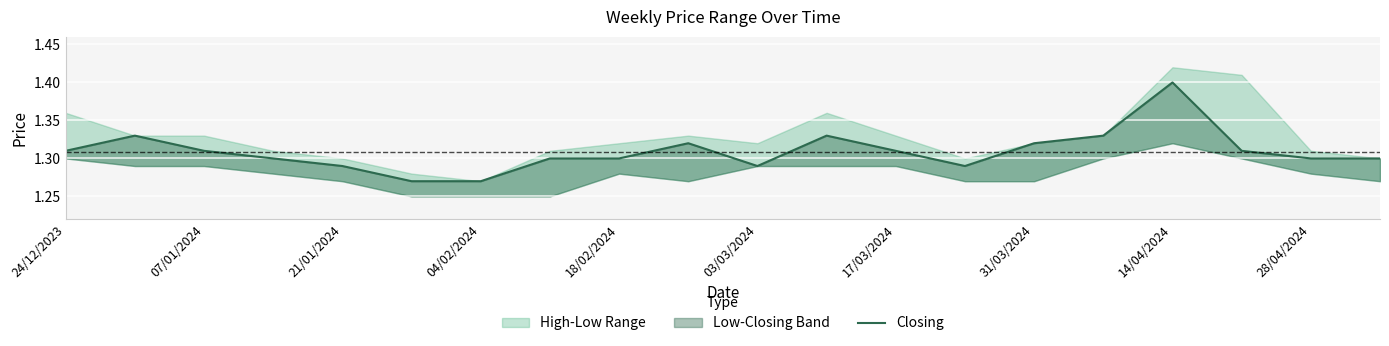

Where is the first local maximum?

07/01/2024